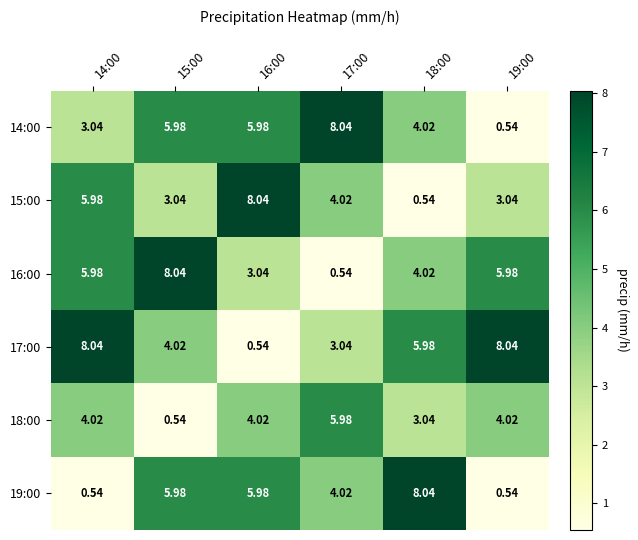

How many series are shown in this chart?

6